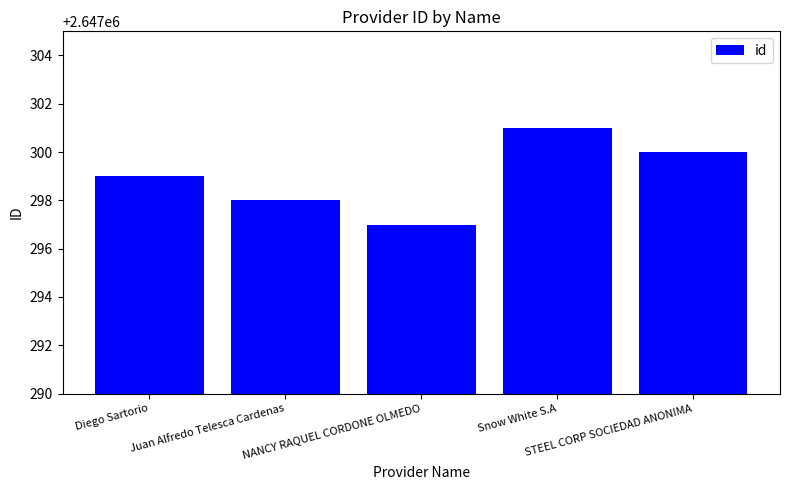

What is the smallest value displayed?

2647297